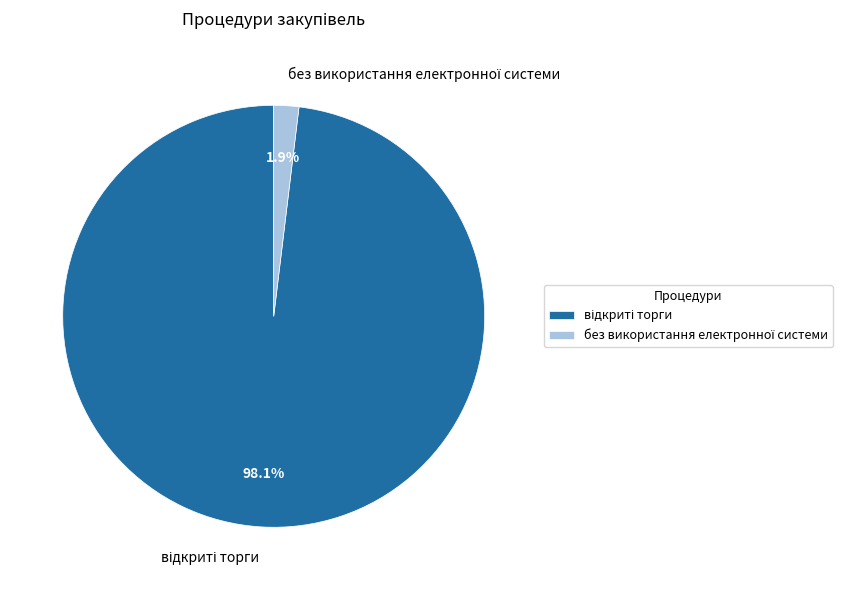

Does any single category account for the majority?

Yes